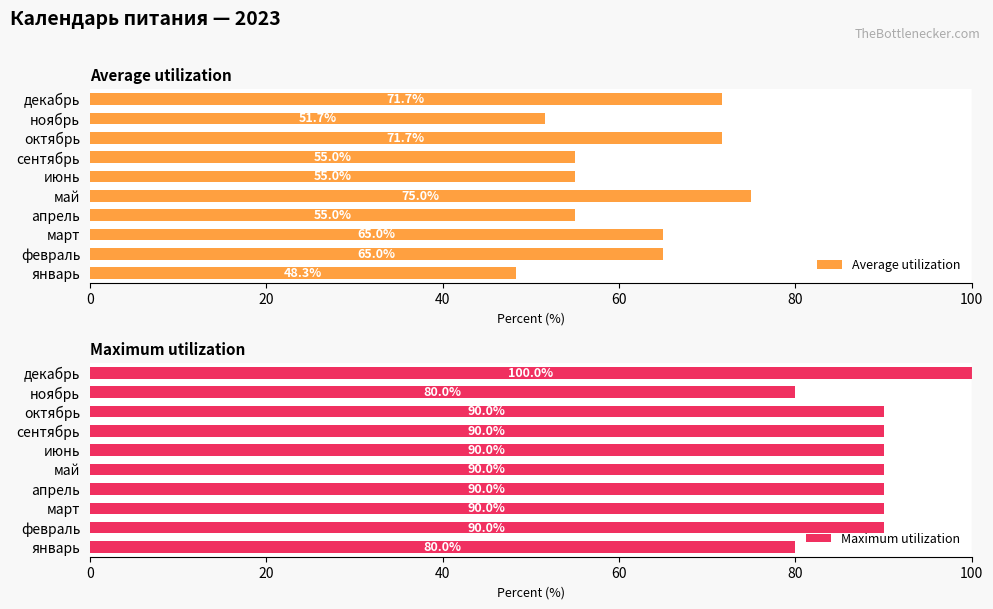

What is the approximate value of Average utilization at февраль?

65.0